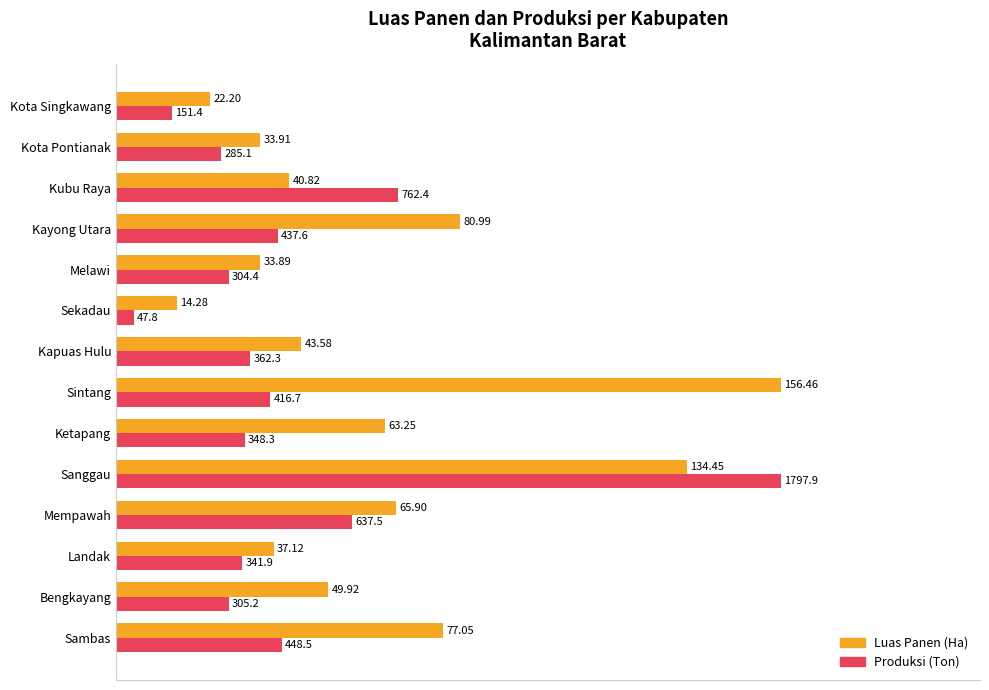

Count the number of data series in this chart.

2